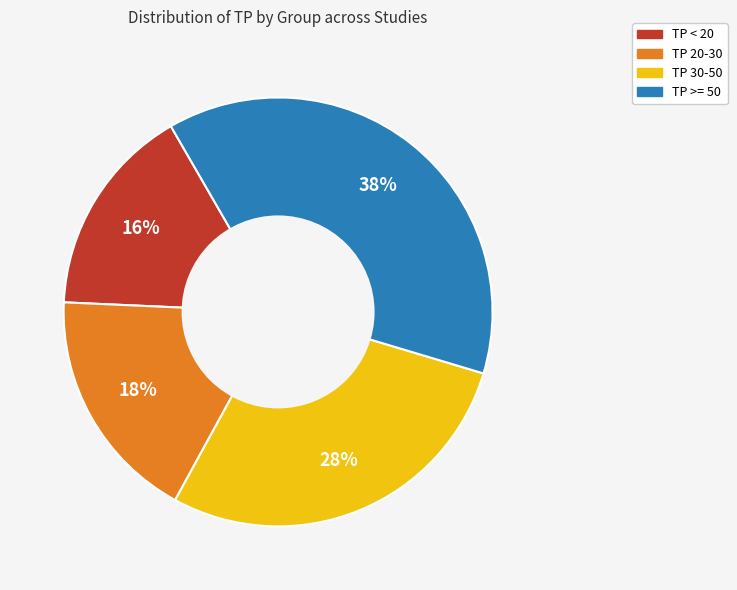

To the nearest percent, what is the difference between the largest and smallest slice percentages?

22%